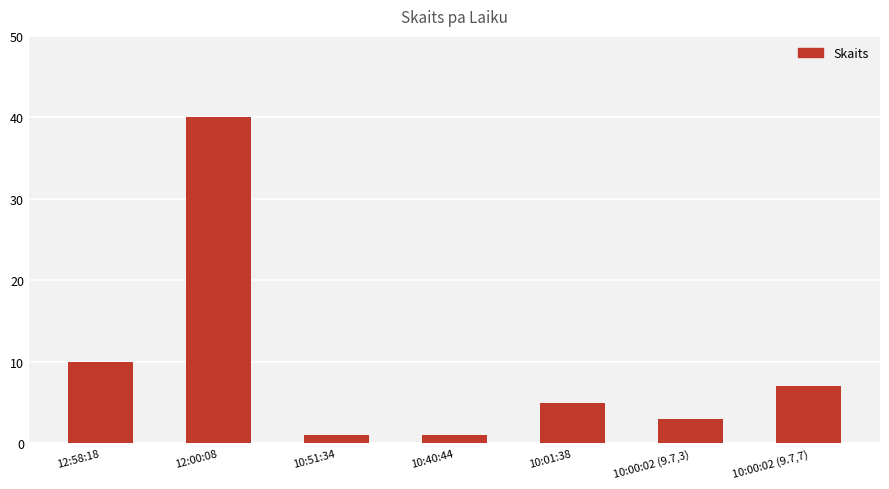

Which has a higher value, 10:51:34 or 10:00:02 (9.7,7)?

10:00:02 (9.7,7)